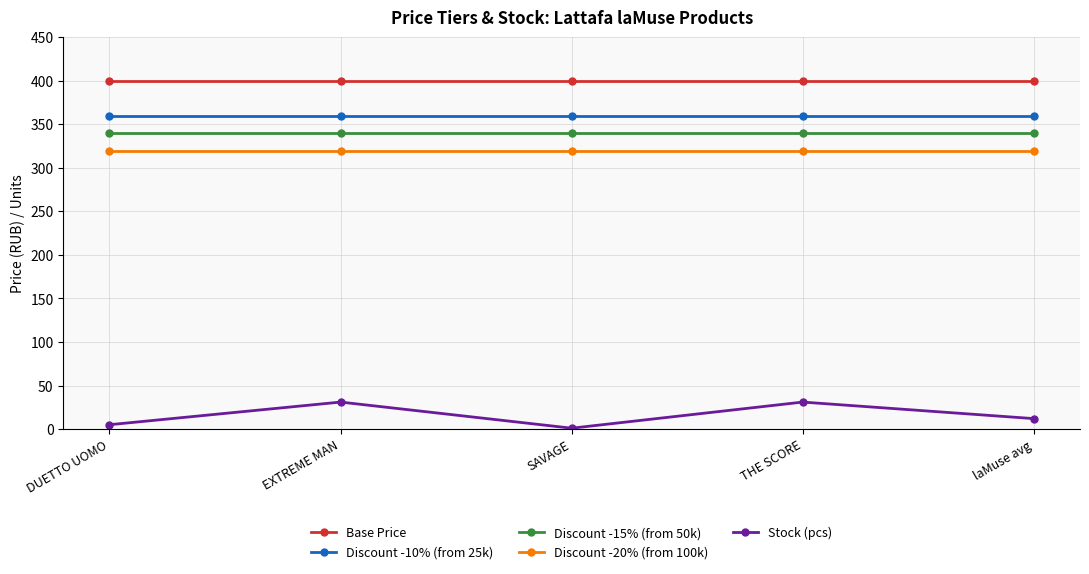

Rank the series at EXTREME MAN from highest to lowest value.

Base Price, Discount -10% (from 25k), Discount -15% (from 50k), Discount -20% (from 100k), Stock (pcs)